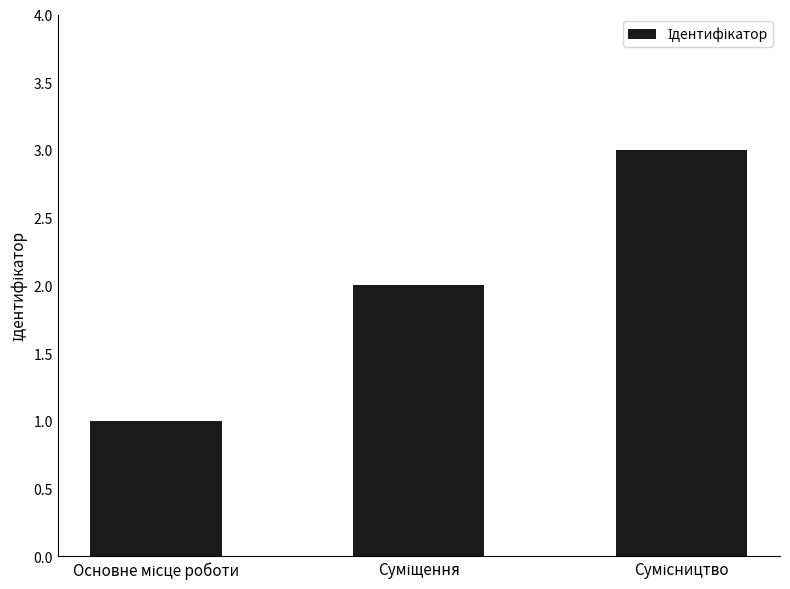

What is the sum of all values?

6